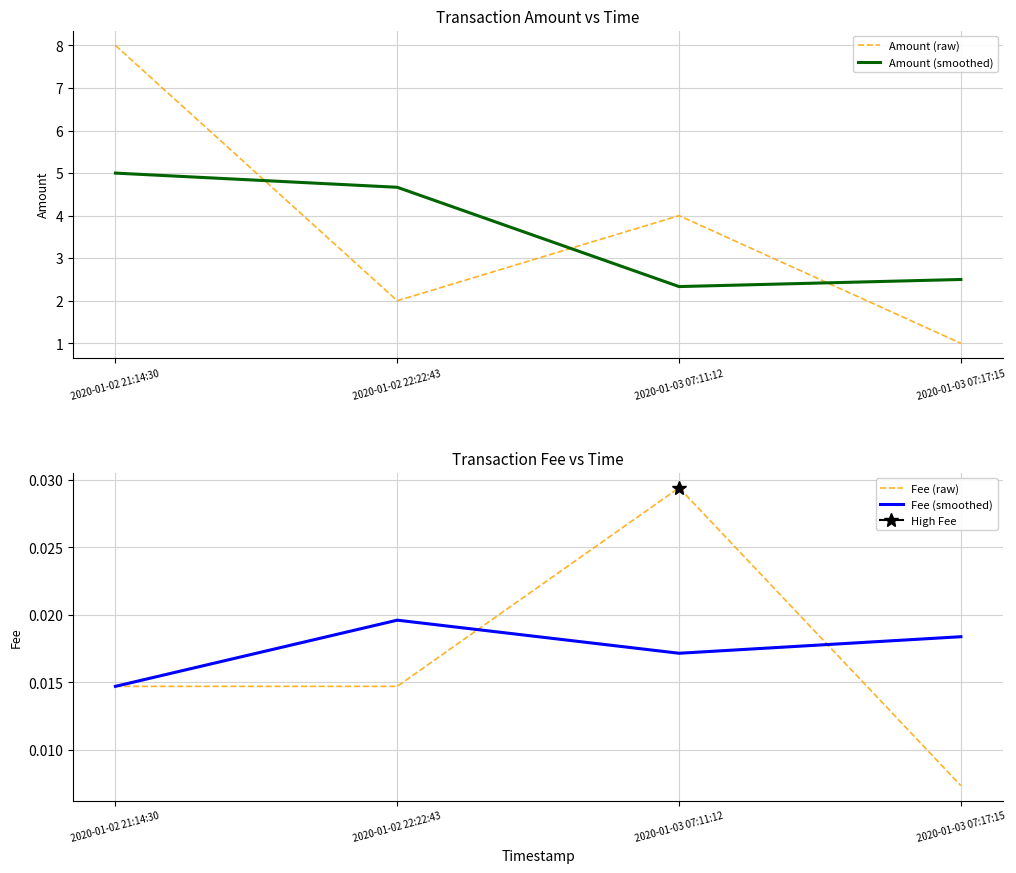

How many interior local peaks does the Amount (raw) series have?

1